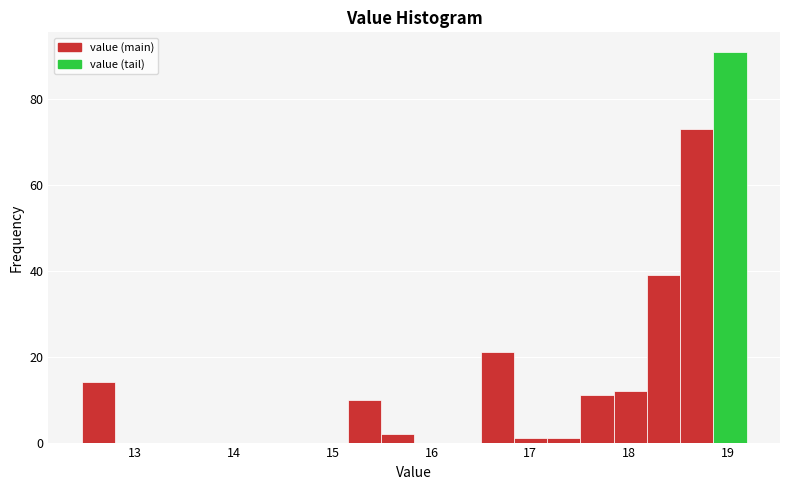

Around what value on the x-axis is the tallest bar? Give the approximate position of its centre, as read against the axis.

19.0